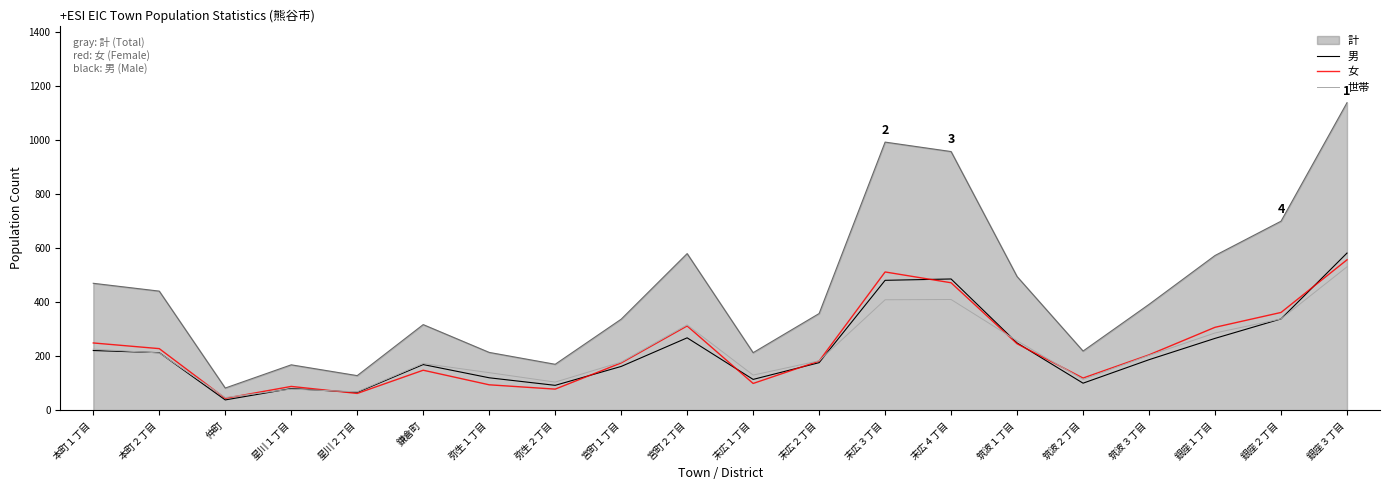

At which label does 世帯 reach its peak?

銀座３丁目